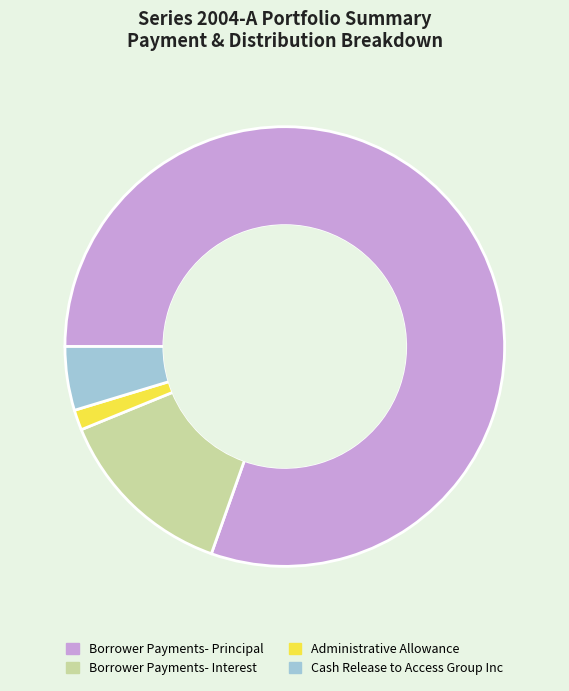

Which slice is the smallest?

Administrative Allowance